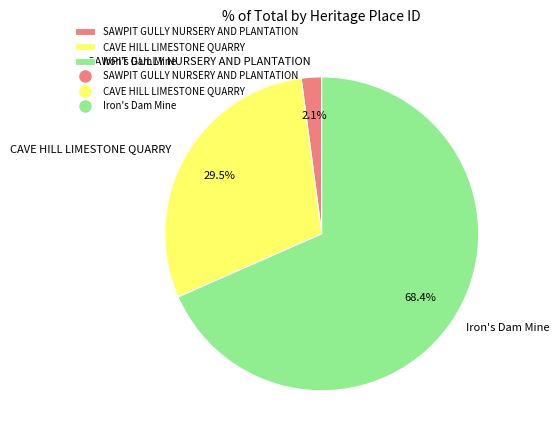

To the nearest percent, what is the difference between the CAVE HILL LIMESTONE QUARRY and Iron's Dam Mine slice percentages?

39%